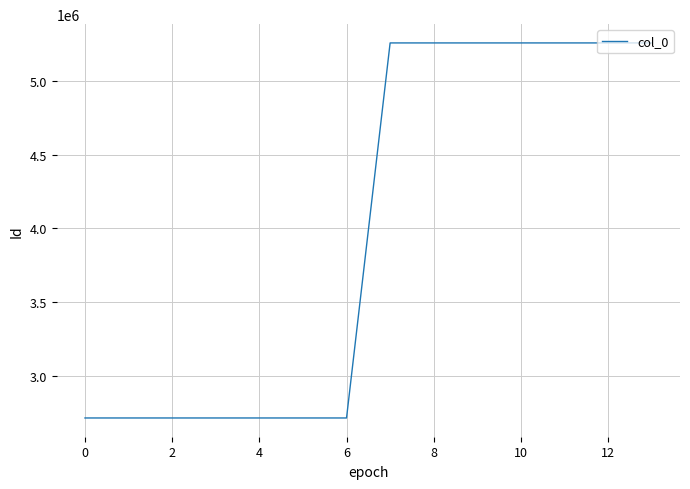

Count the number of data series in this chart.

1